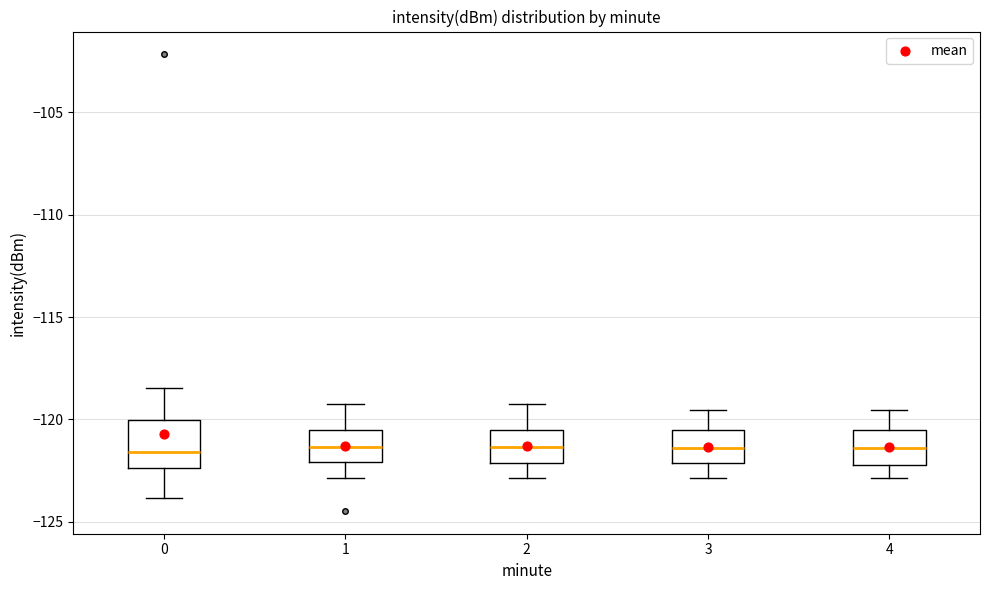

Reading left to right, transcribe this box plot: for each box, give where its median line is, the range the box spans, and where its two whiskers end, as read against the y-axis. The values are not printed on the chart, so give them approximately, as read against the axis.

0: median -121.5, box -122.5 to -120.0, whiskers -124.0 to -118.5
1: median -121.5, box -122.0 to -120.5, whiskers -123.0 to -119.0
2: median -121.5, box -122.0 to -120.5, whiskers -123.0 to -119.0
3: median -121.5, box -122.0 to -120.5, whiskers -123.0 to -119.5
4: median -121.5, box -122.0 to -120.5, whiskers -123.0 to -119.5